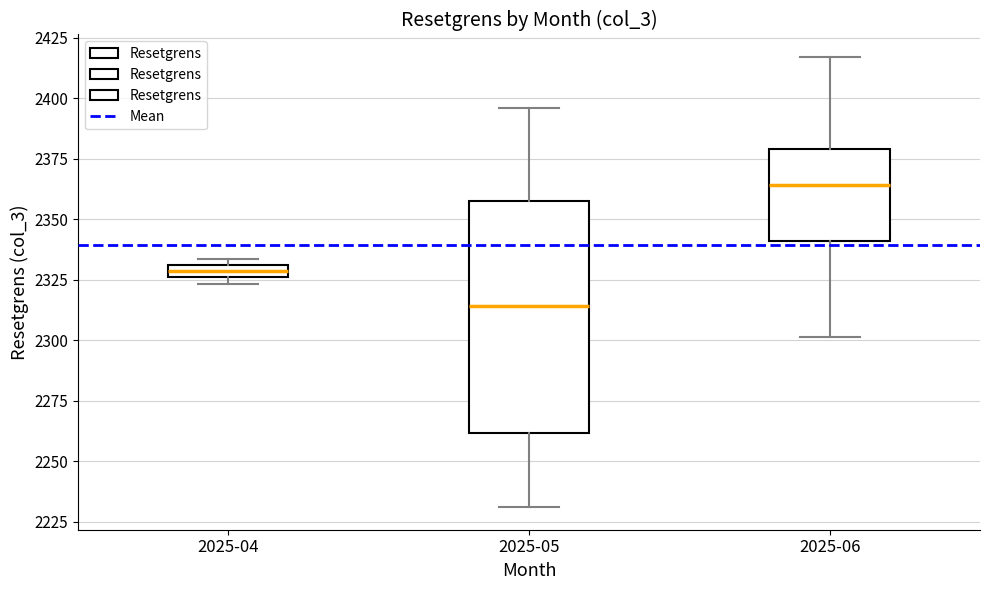

Where is the upper edge of the box for 2025-04 on the y-axis? The values are not printed on the chart, so give them approximately, as read against the axis.

2330